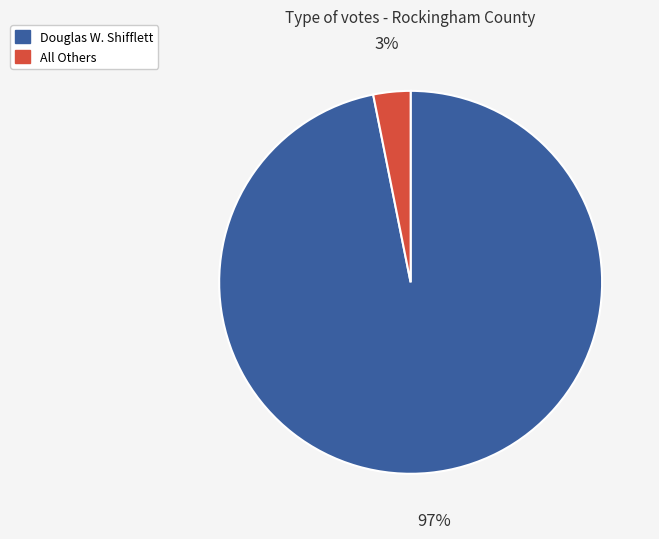

To the nearest percent, what is the difference between the All Others and Douglas W. Shifflett slice percentages?

94%